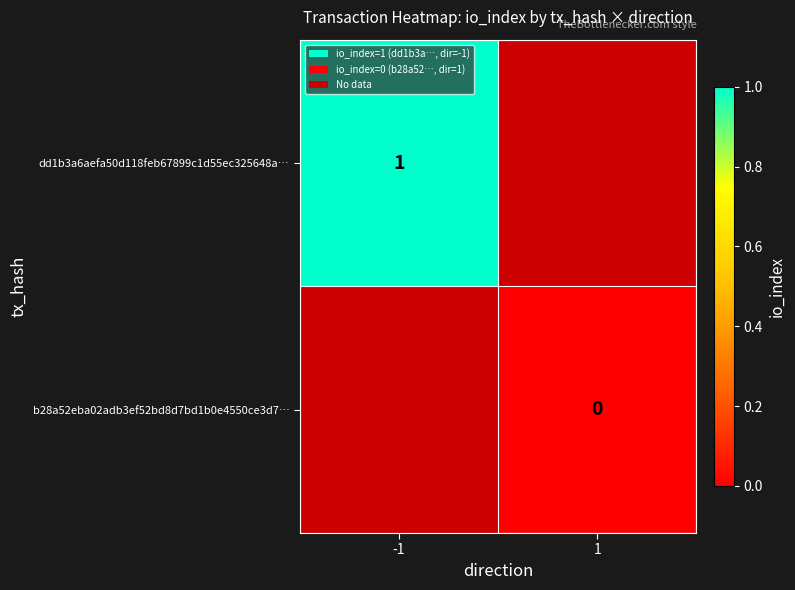

At how many categories does at least one series exceed 0?

1